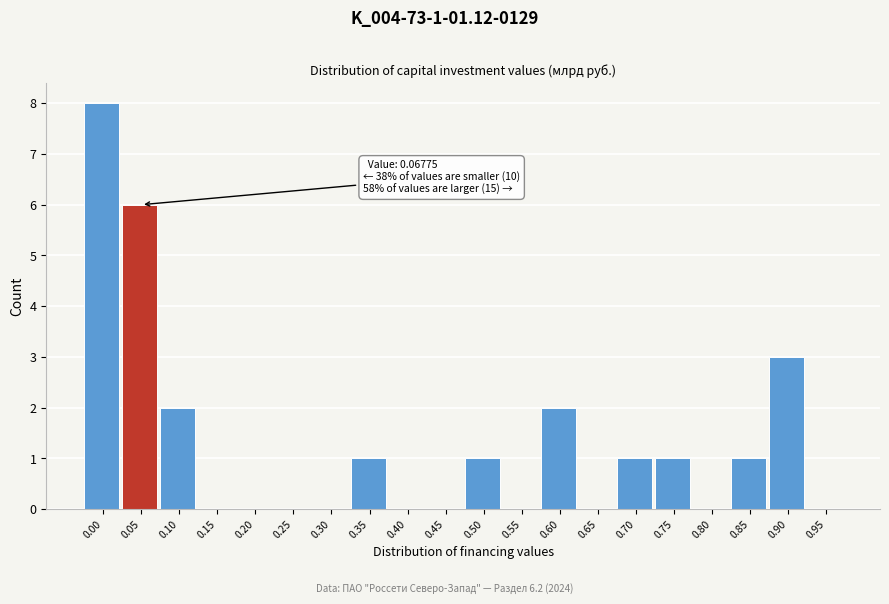

Reading left to right, transcribe all the data shown in this chart.

0.00=8	0.05=6	0.10=2	0.15=0	0.20=0	0.25=0	0.30=0	0.35=1	0.40=0	0.45=0	0.50=1	0.55=0	0.60=2	0.65=0	0.70=1	0.75=1	0.80=0	0.85=1	0.90=3	0.95=0